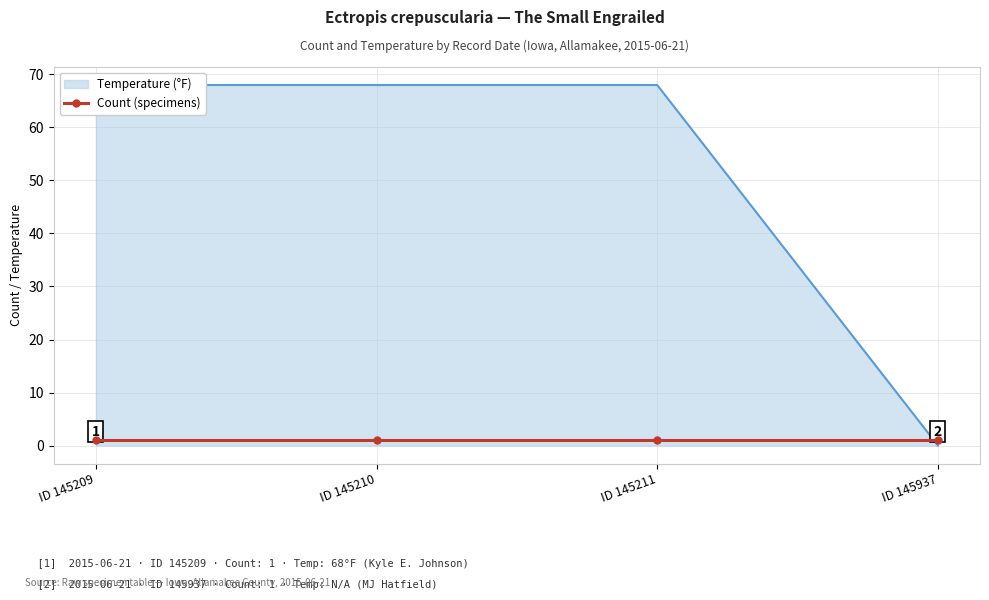

What is the greatest value displayed?

68